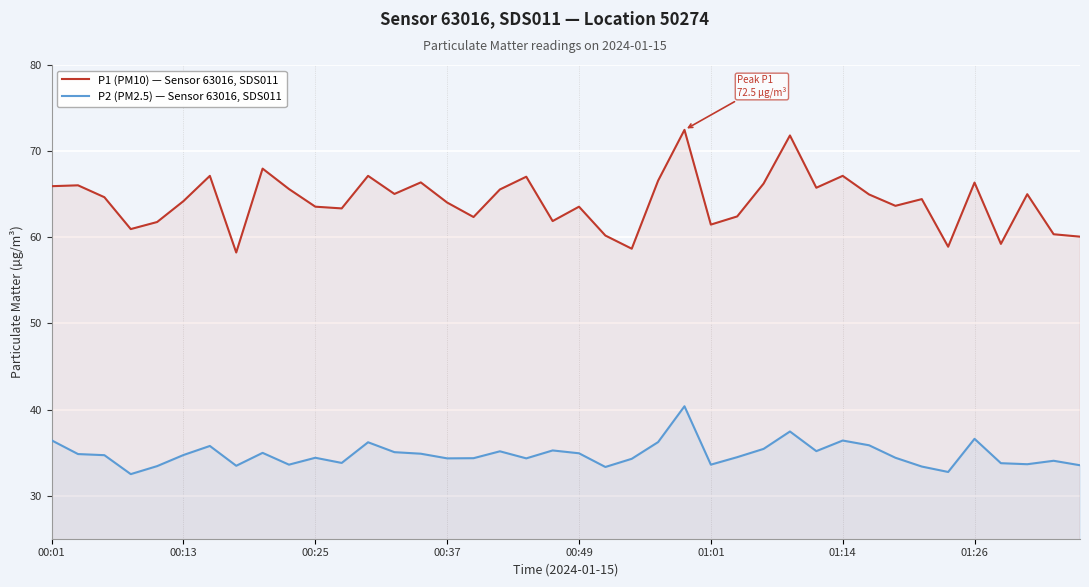

What is the label of the 24th point from the right?

16